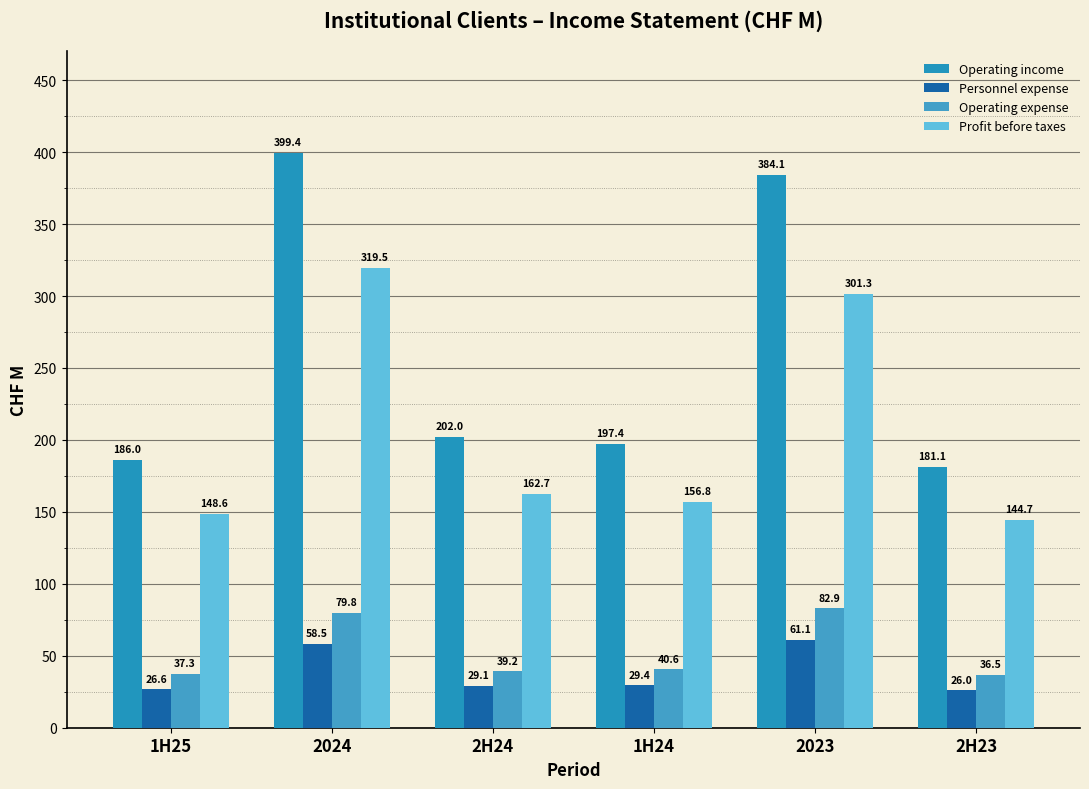

Which series has the largest range (max minus min)?

Operating income